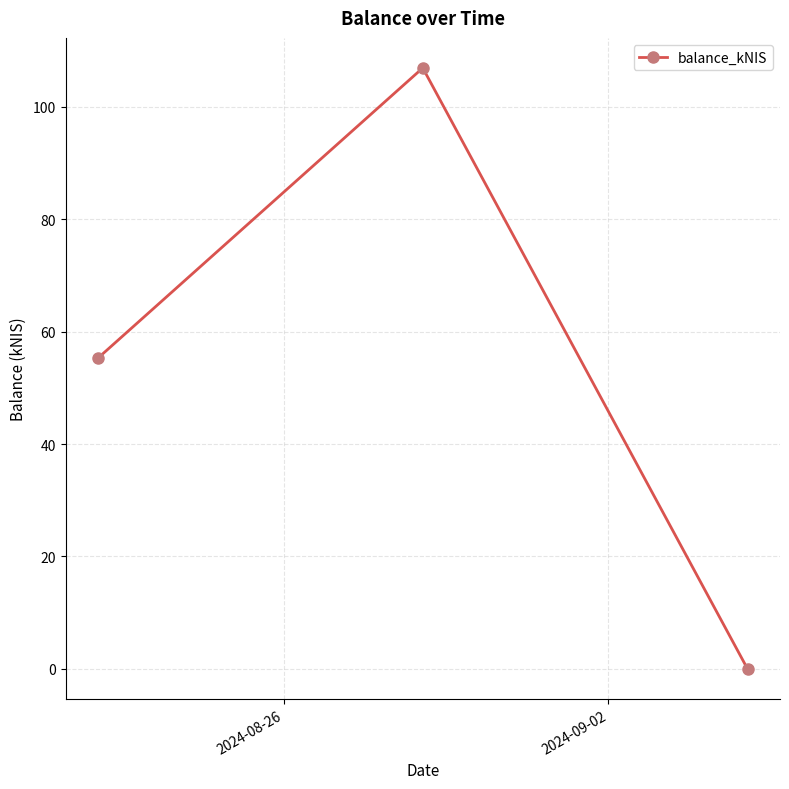

Reading right to left, extract all data points from this chart.

0.0	107.0	55.3